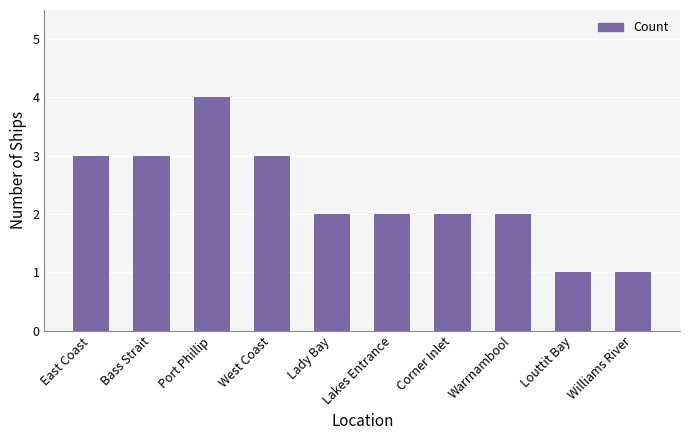

Which label corresponds to the largest value in the chart?

Port Phillip